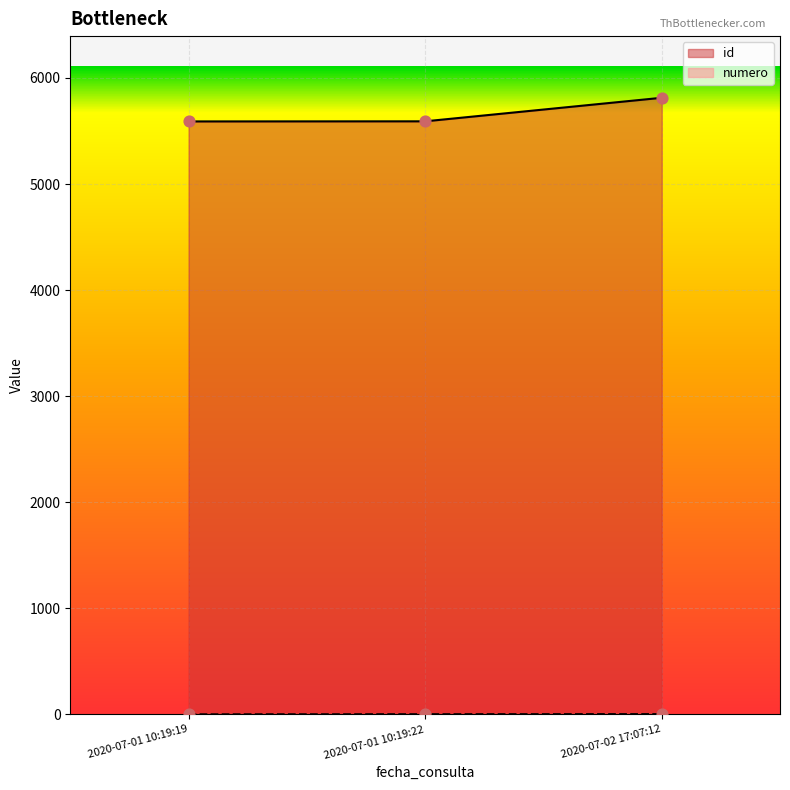

At which category is the sum across all series the highest?

2020-07-02 17:07:12